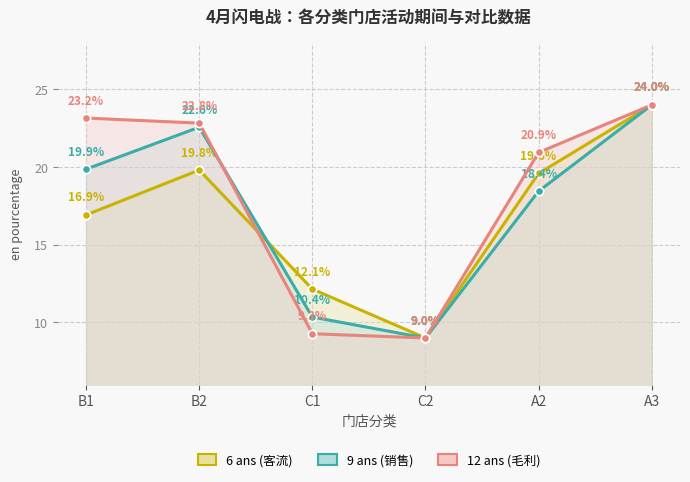

Is the value of 12 ans (毛利) at A2 greater than the value of 6 ans (客流) at B2?

Yes